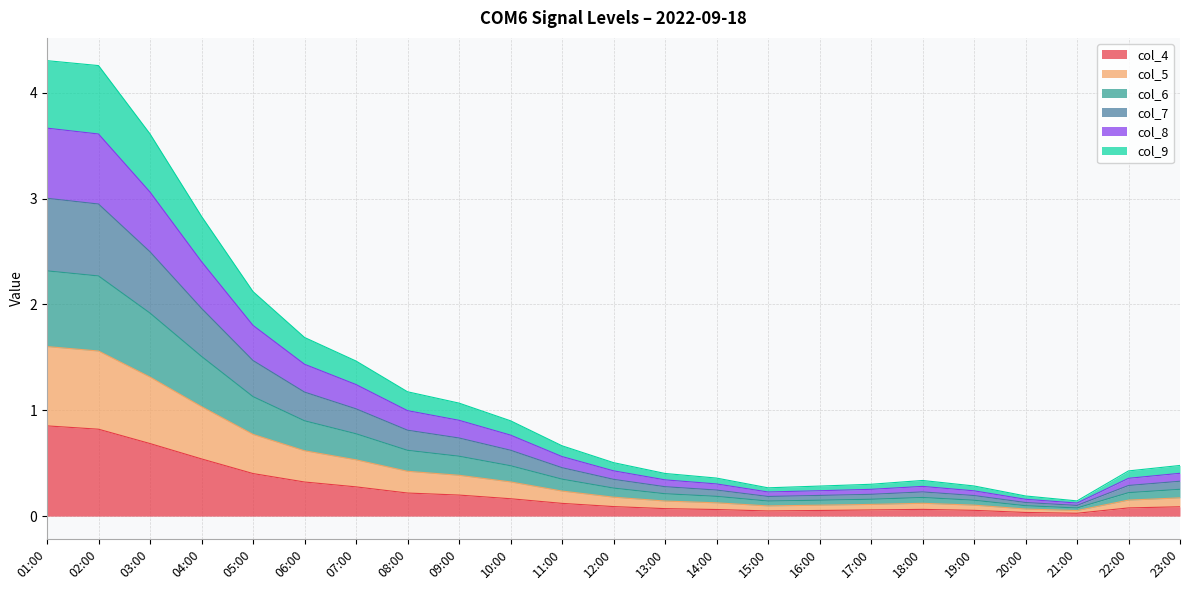

The value of col_4 at 11:00 is 0.0. True or false?

False